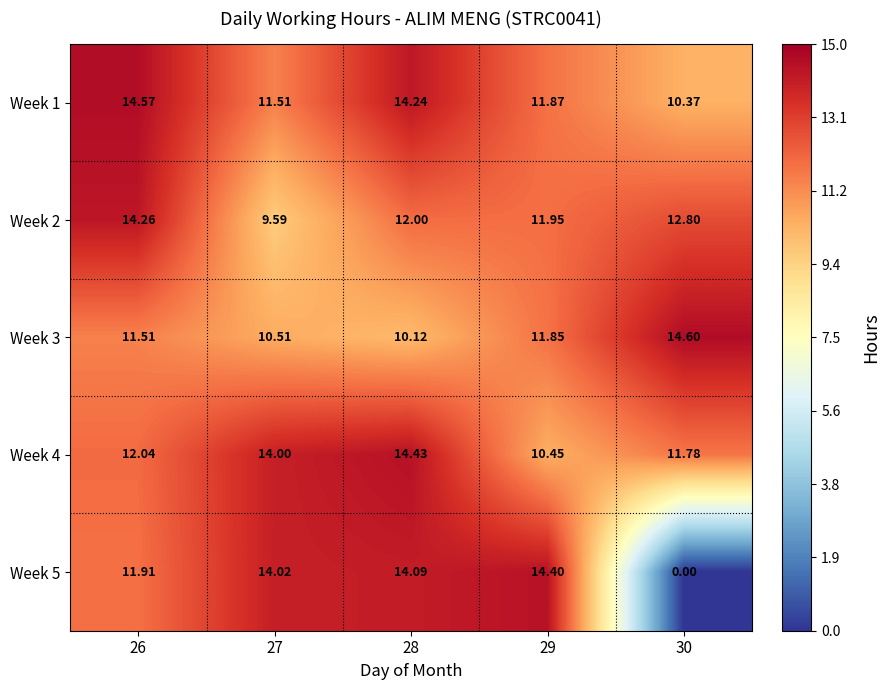

Is the value of Week 1 at 27 greater than the value of Week 3 at 27?

Yes